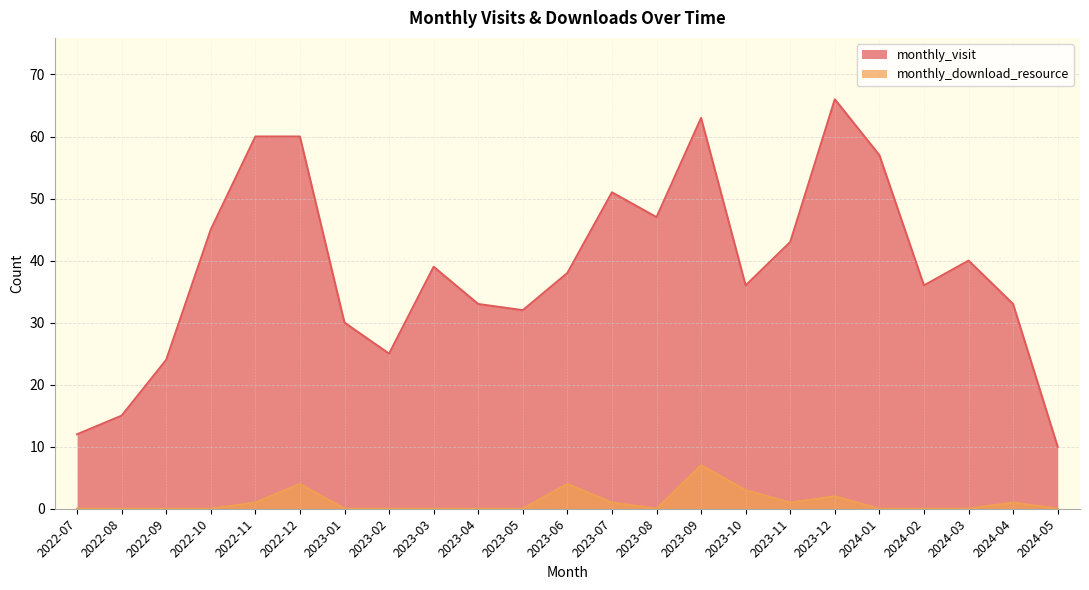

True or false: monthly_download_resource and monthly_visit cross at least once.

False